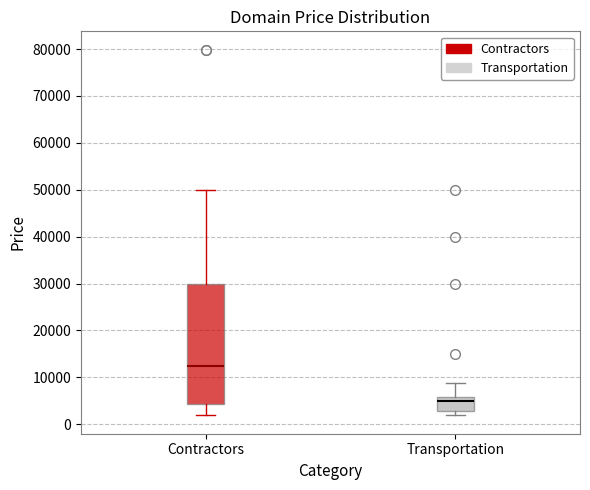

Which box's median line is the highest?

Contractors